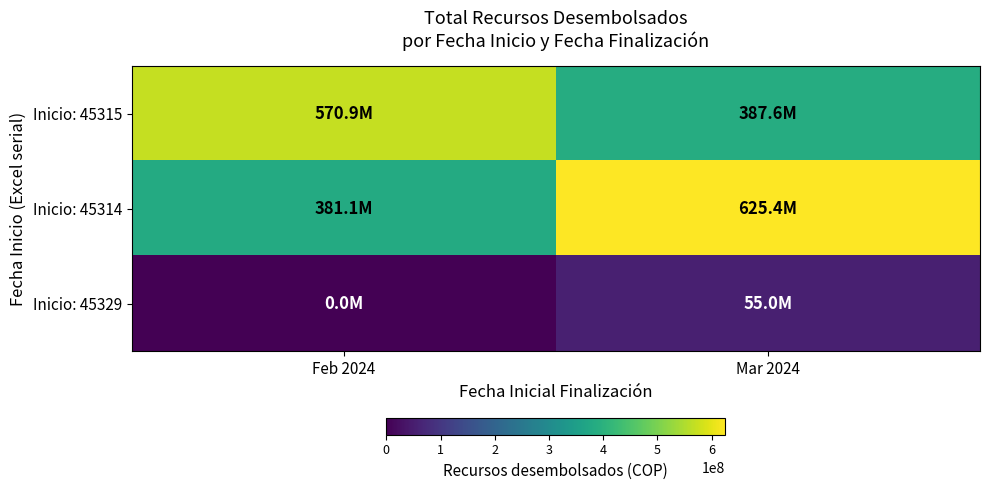

Which category has the lowest value across all series?

Feb 2024